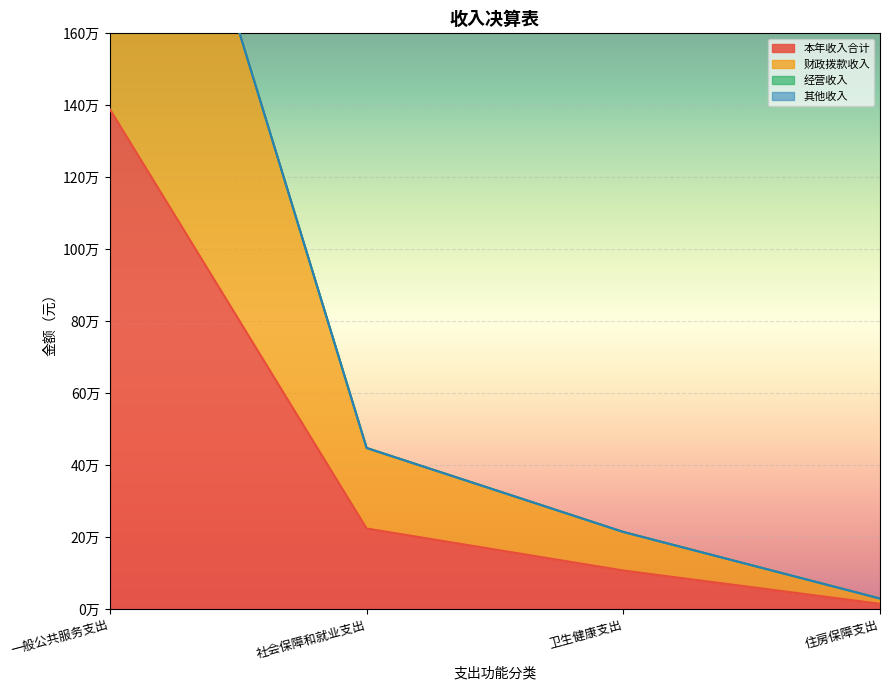

Rank the series at 住房保障支出 from lowest to highest value.

本年收入合计, 财政拨款收入